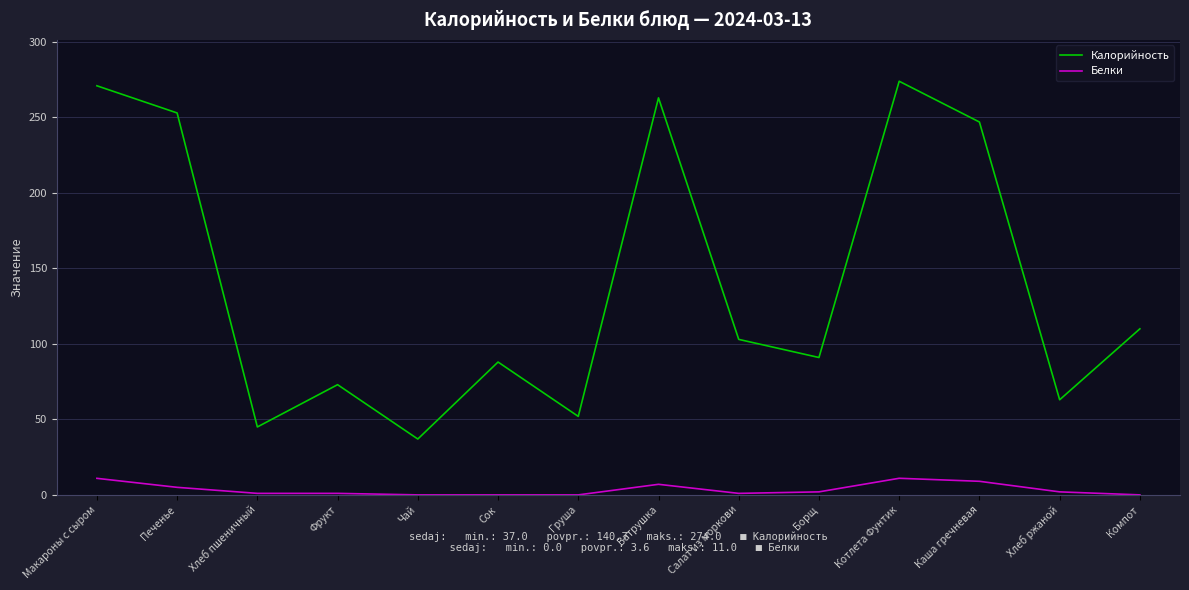

What is the maximum value shown in the chart?

274.0